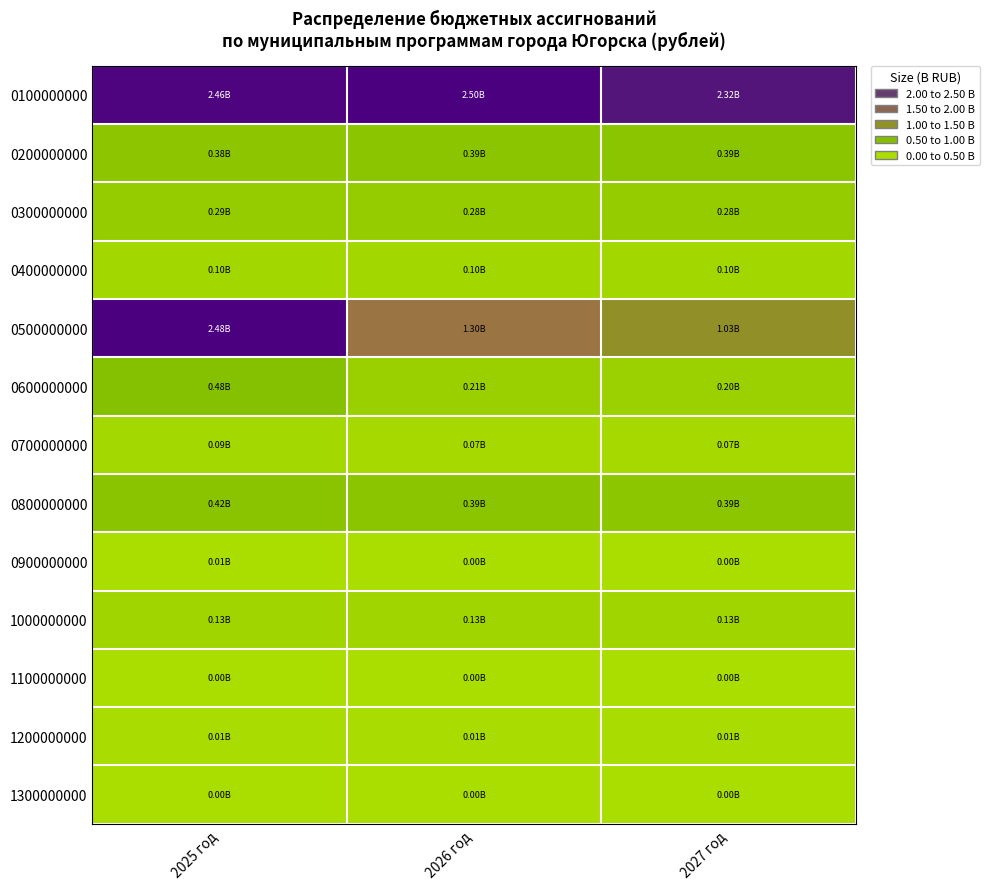

Reading left to right, transcribe all the data shown in this chart.

0100000000: 2025 год=2.5	2026 год=2.5	2027 год=2.3
0200000000: 2025 год=0.4	2026 год=0.4	2027 год=0.4
0300000000: 2025 год=0.3	2026 год=0.3	2027 год=0.3
0400000000: 2025 год=0.1	2026 год=0.1	2027 год=0.1
0500000000: 2025 год=2.5	2026 год=1.3	2027 год=1.0
0600000000: 2025 год=0.5	2026 год=0.2	2027 год=0.2
0700000000: 2025 год=0.1	2026 год=0.1	2027 год=0.1
0800000000: 2025 год=0.4	2026 год=0.4	2027 год=0.4
0900000000: 2025 год=0.0	2026 год=0.0	2027 год=0.0
1000000000: 2025 год=0.1	2026 год=0.1	2027 год=0.1
1100000000: 2025 год=0.0	2026 год=0.0	2027 год=0.0
1200000000: 2025 год=0.0	2026 год=0.0	2027 год=0.0
1300000000: 2025 год=0.0	2026 год=0.0	2027 год=0.0